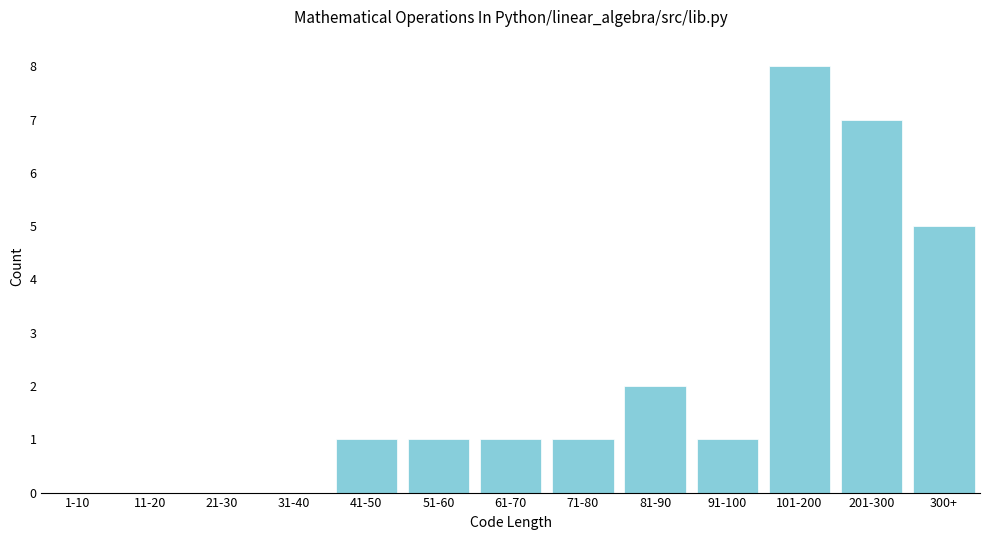

Reading left to right, what are all the values shown in this chart?

1-10=0	11-20=0	21-30=0	31-40=0	41-50=1	51-60=1	61-70=1	71-80=1	81-90=2	91-100=1	101-200=8	201-300=7	300+=5